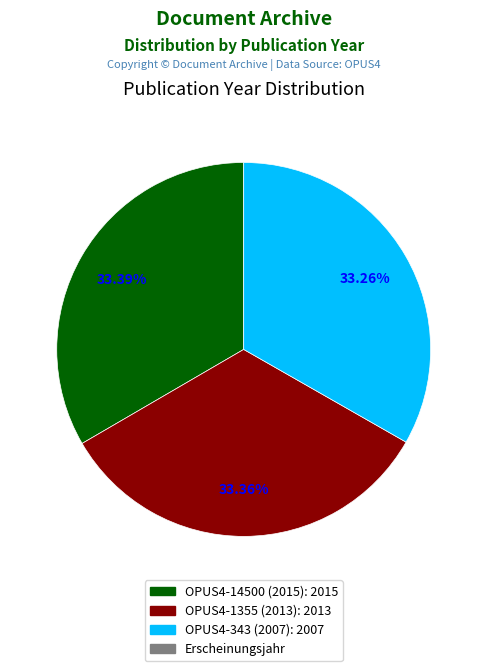

Count the number of slices in the pie.

3